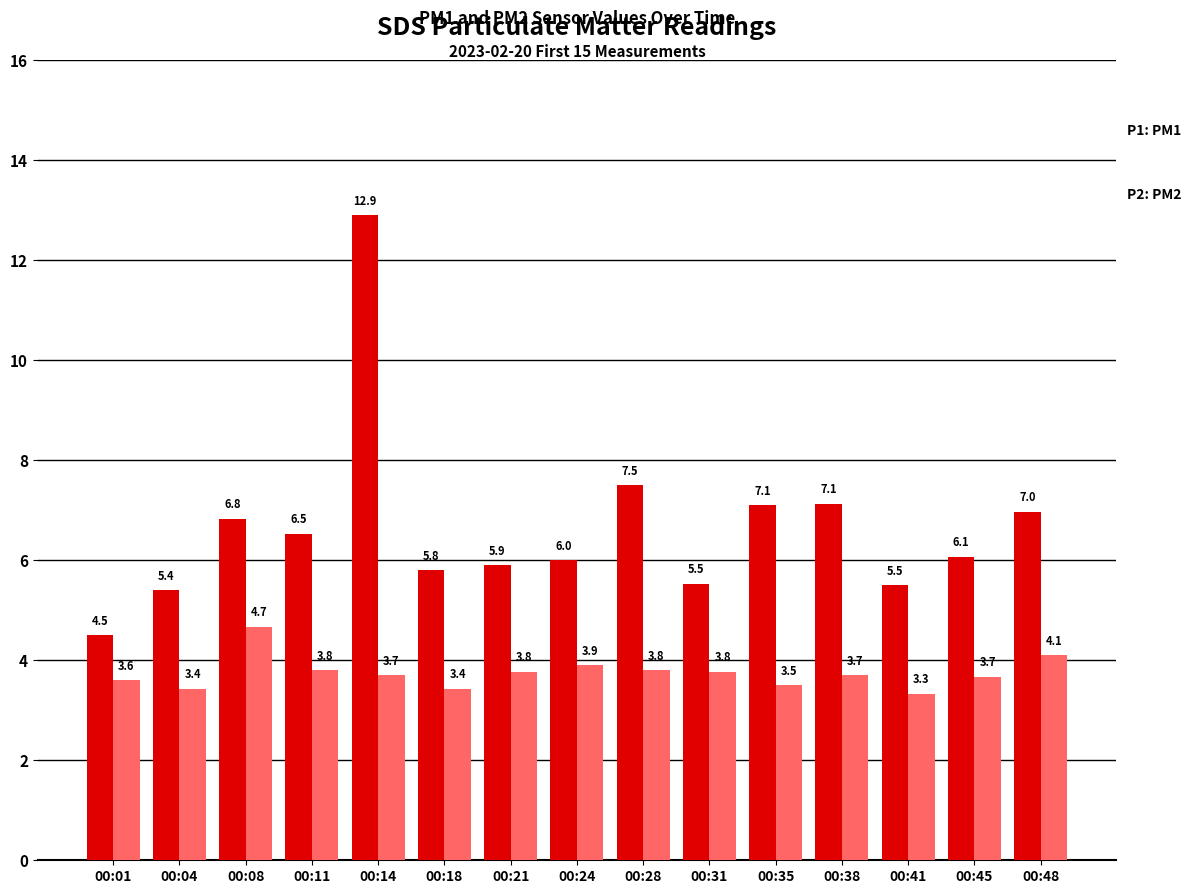

How many data points does each series have?

15